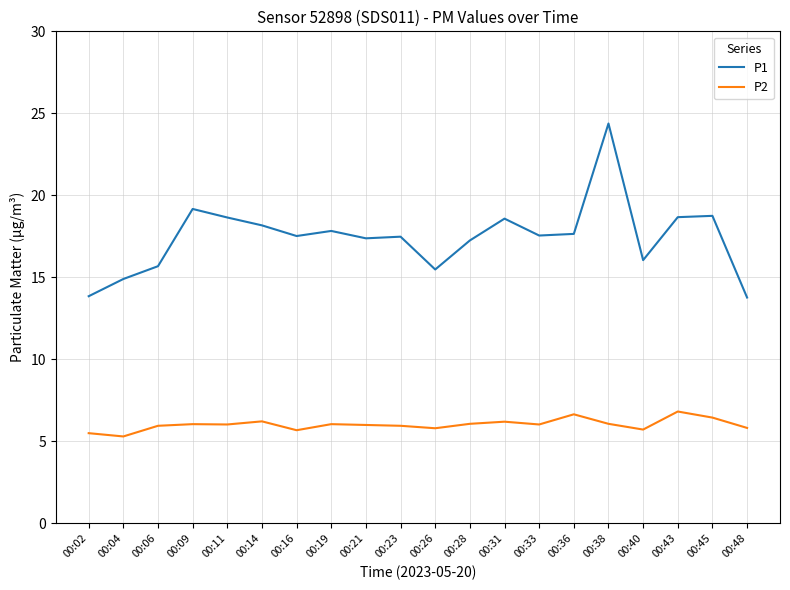

What is the difference between the maximum and minimum values in the P2 series?

1.5